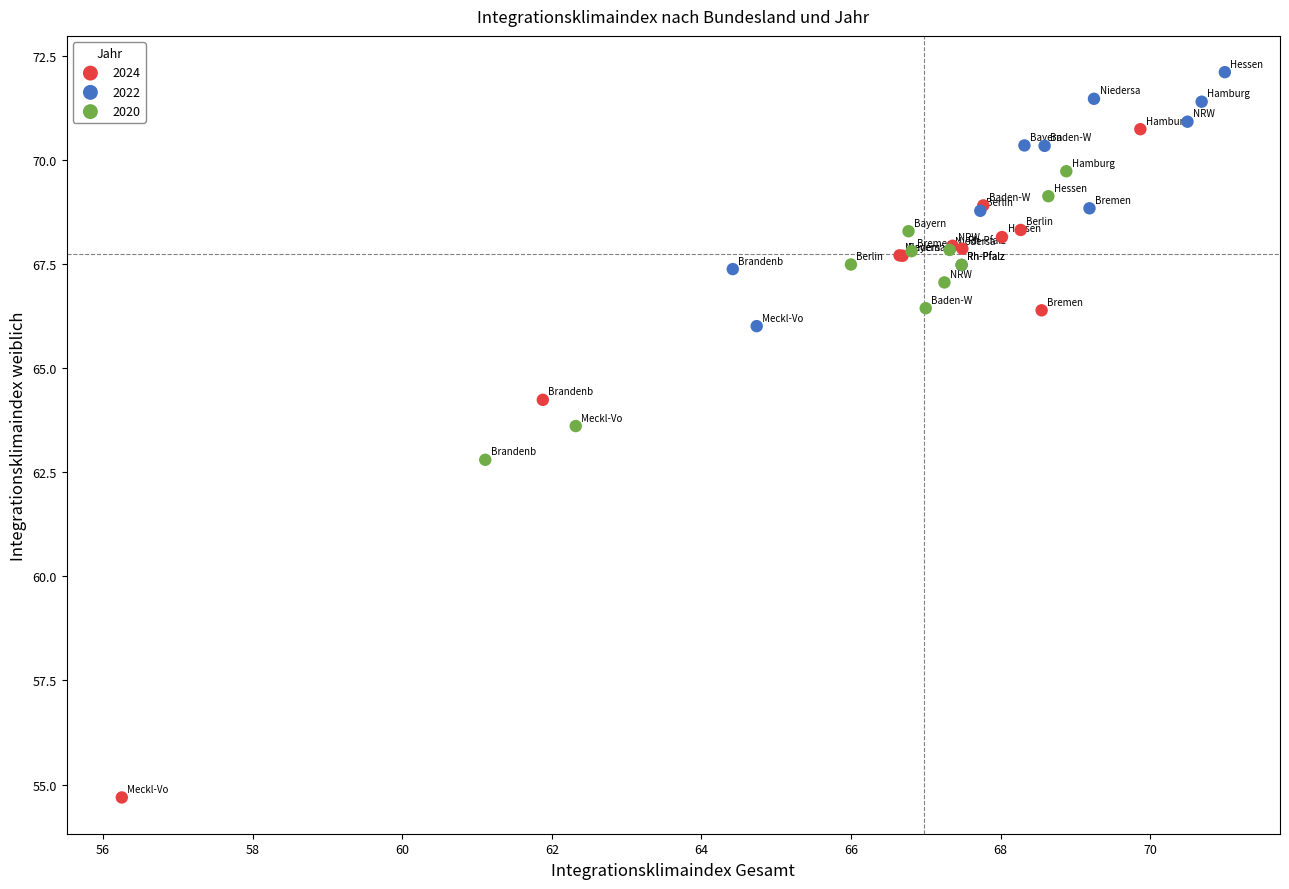

Which series contains the lowest Y value?

2024